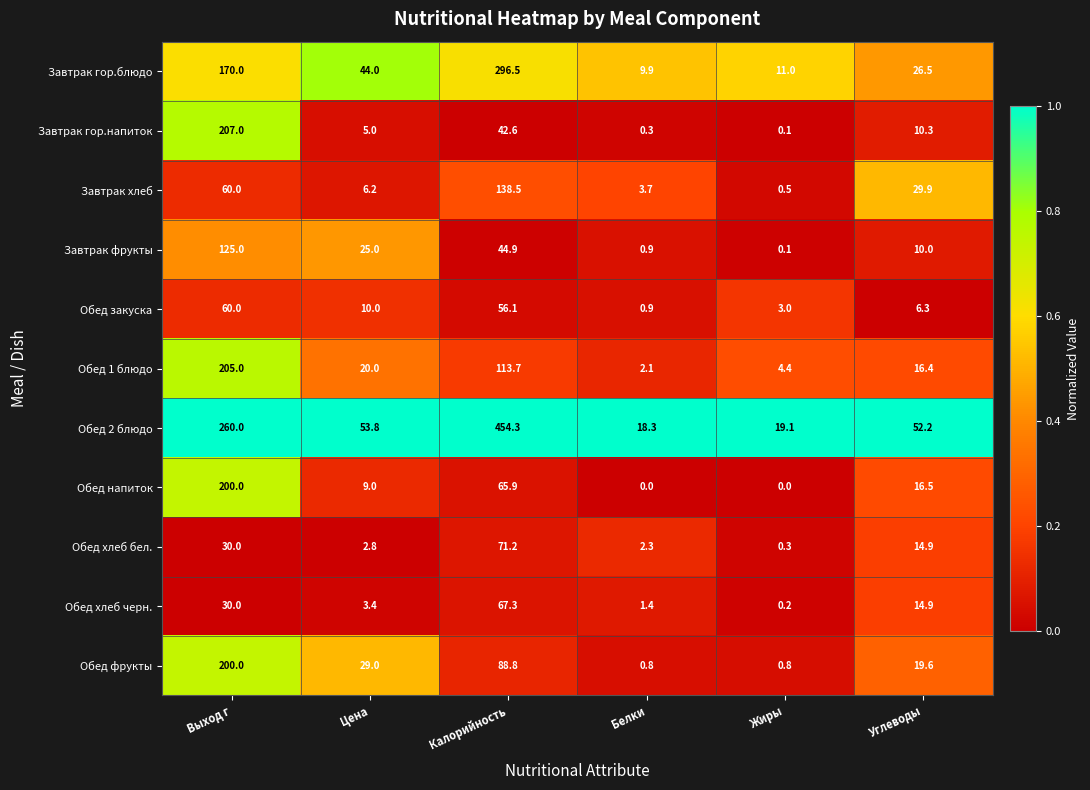

At which label is Обед фрукты closest to 100?

Калорийность